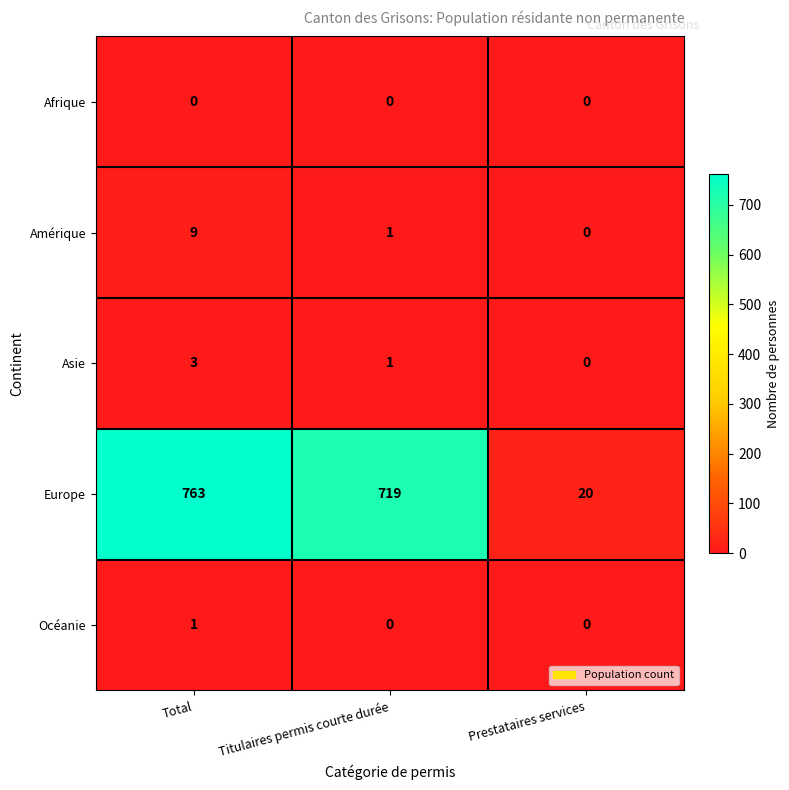

At how many categories does at least one series exceed 83?

2